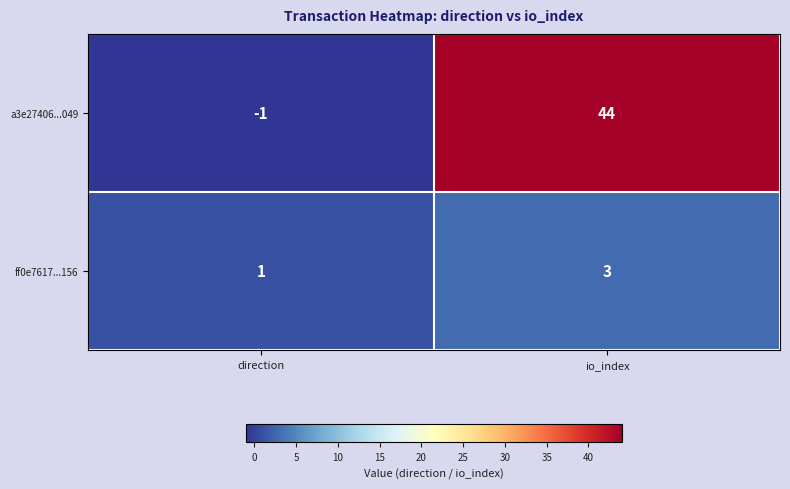

Which series has the widest spread of values?

a3e27406...049